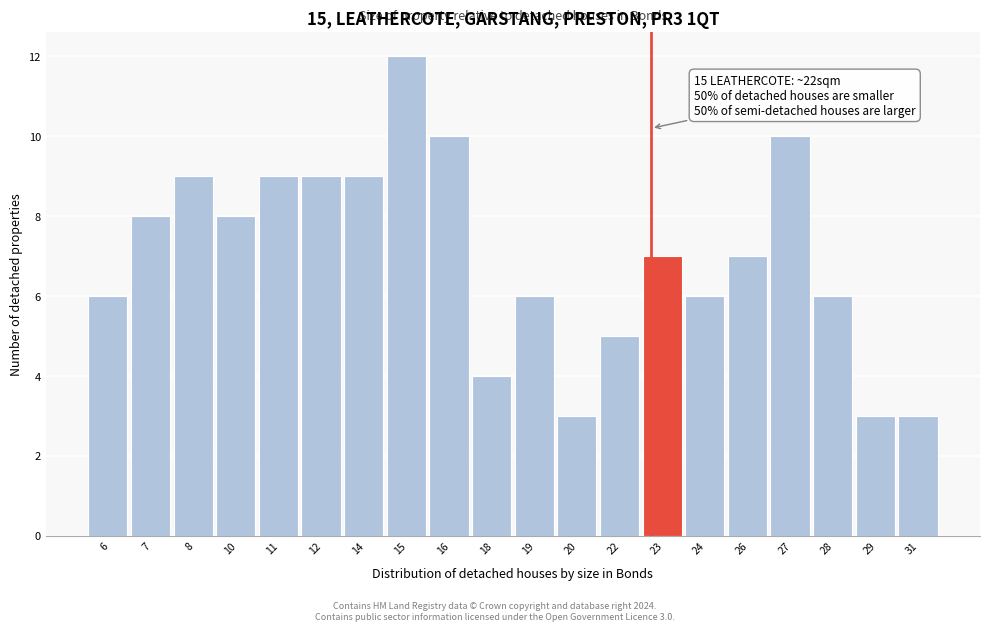

Reading left to right, transcribe all the data shown in this chart.

6	8	9	8	9	9	9	12	10	4	6	3	5	7	6	7	10	6	3	3